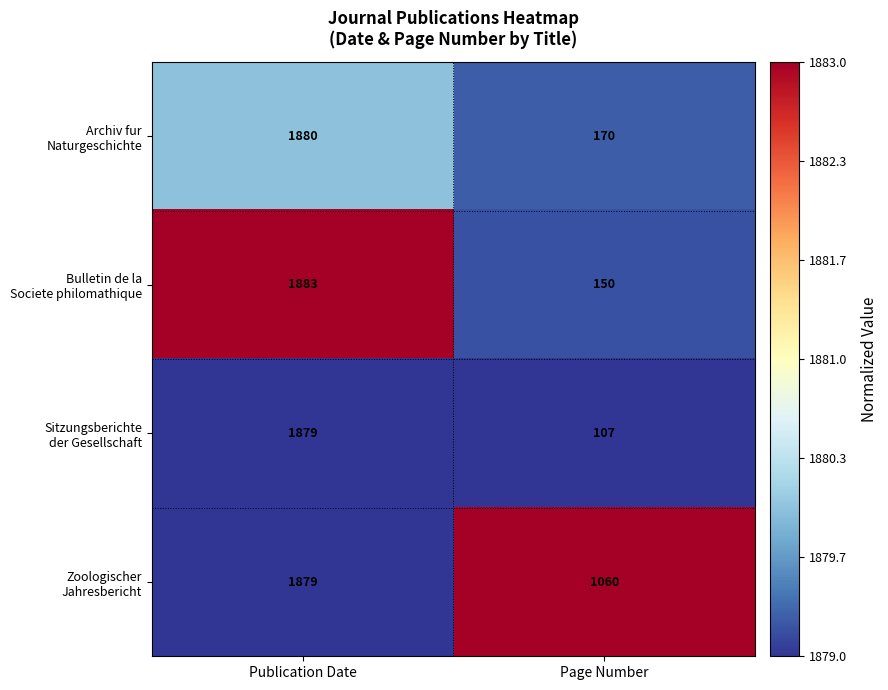

At which category is the sum across all series the highest?

Publication Date